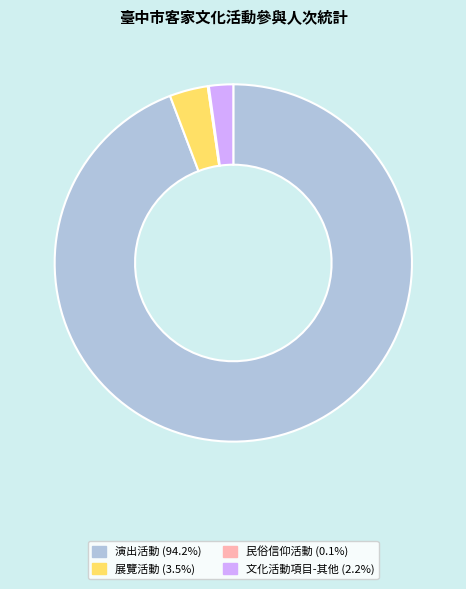

Is there any slice that represents more than half of the pie?

Yes